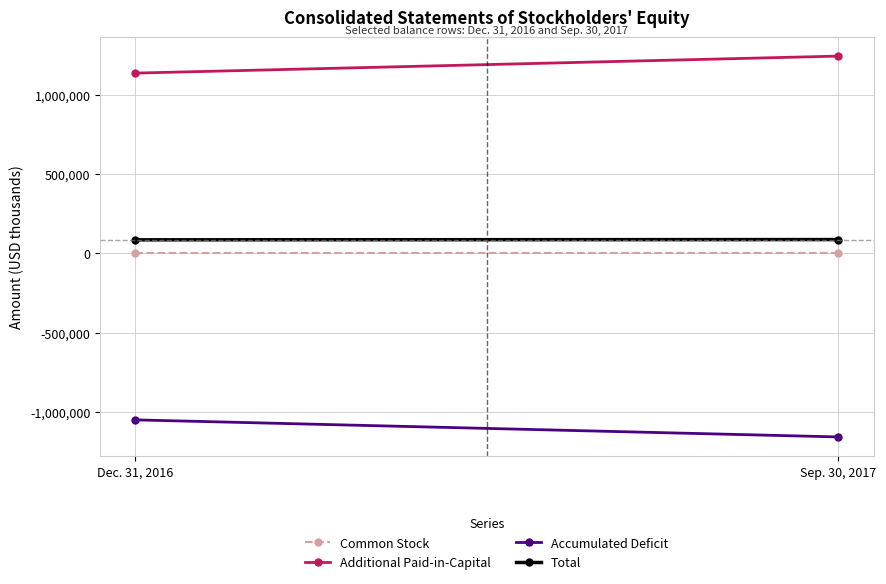

What is the total value across all series at Sep. 30, 2017?

174639